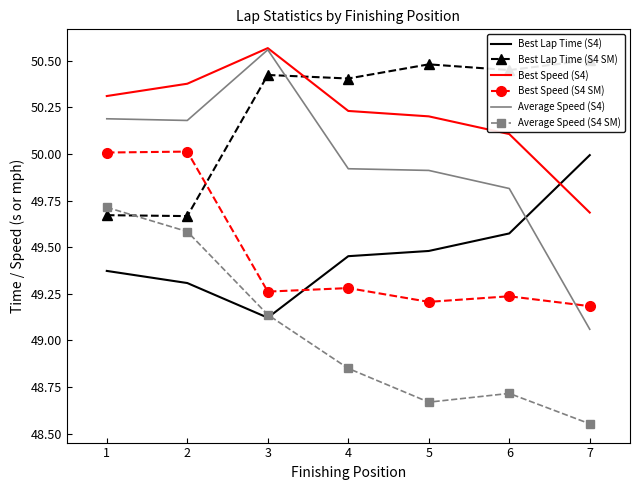

Reading left to right, transcribe all the data shown in this chart.

Best Lap Time (S4): 1=49.4	2=49.3	3=49.1	4=49.5	5=49.5	6=49.6	7=50.0
Best Lap Time (S4 SM): 1=49.7	2=49.7	3=50.4	4=50.4	5=50.5	6=50.5	7=50.5
Best Speed (S4): 1=50.3	2=50.4	3=50.6	4=50.2	5=50.2	6=50.1	7=49.7
Best Speed (S4 SM): 1=50.0	2=50.0	3=49.3	4=49.3	5=49.2	6=49.2	7=49.2
Average Speed (S4): 1=50.2	2=50.2	3=50.6	4=49.9	5=49.9	6=49.8	7=49.1
Average Speed (S4 SM): 1=49.7	2=49.6	3=49.1	4=48.9	5=48.7	6=48.7	7=48.6